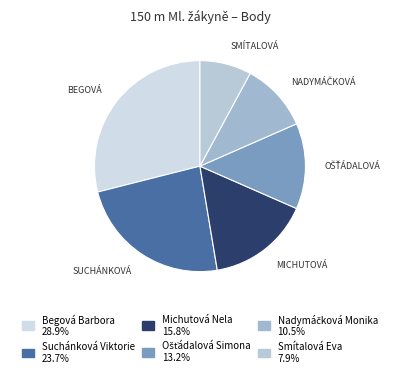

How many segments does this pie chart have?

6